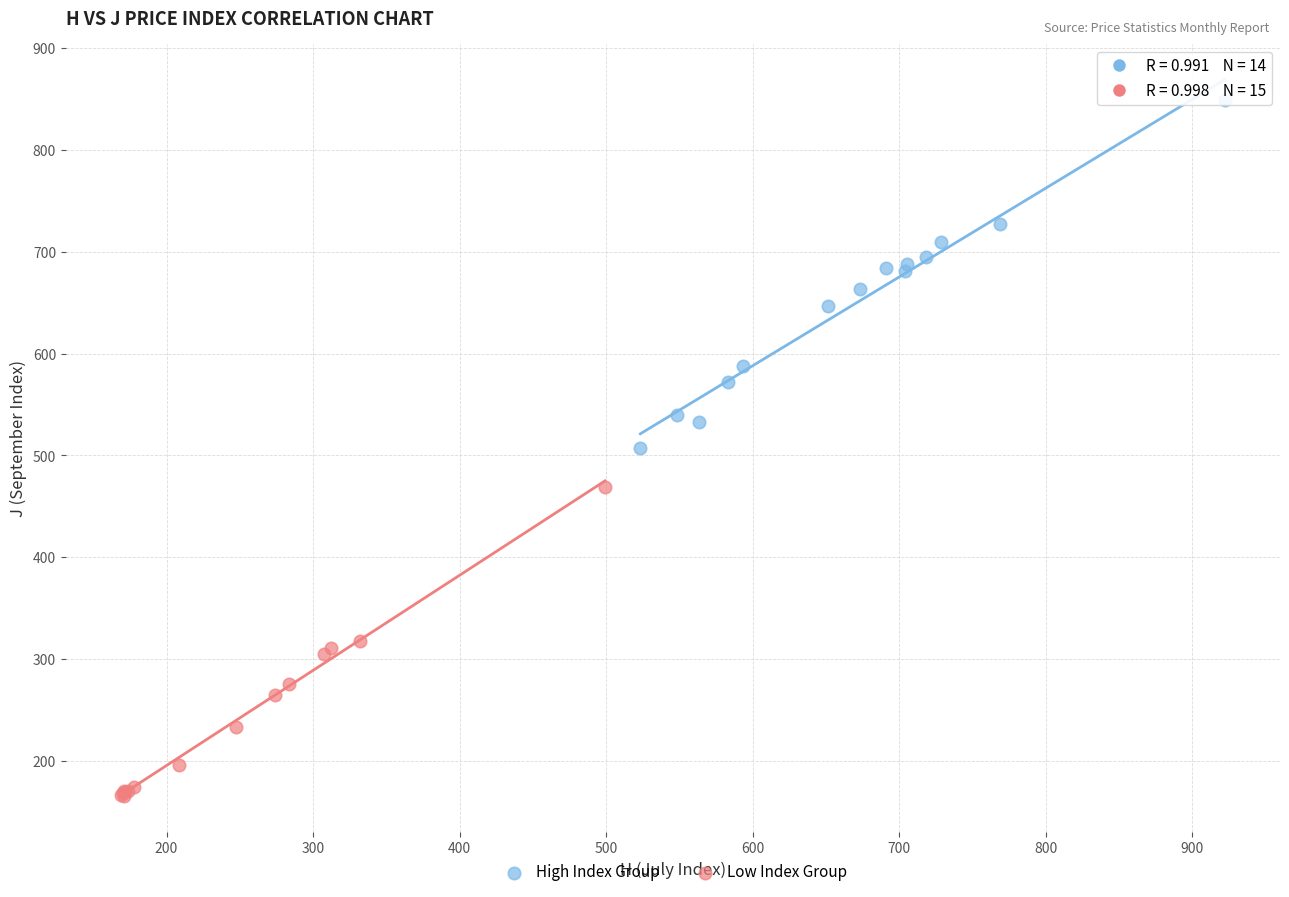

Which series contains the highest Y value?

High Index Group